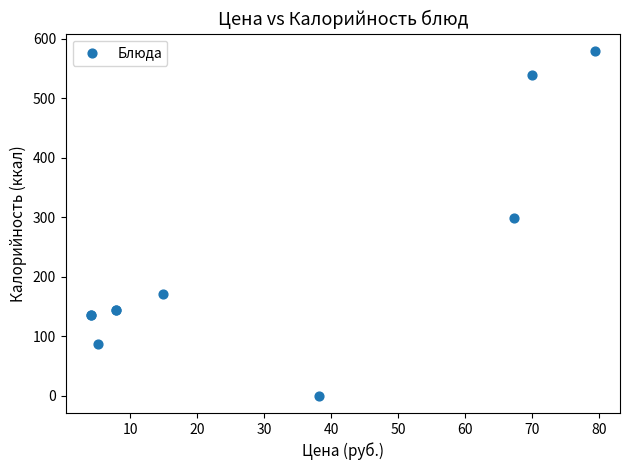

What Y value in the scatter plot is closest to 290?

299.0